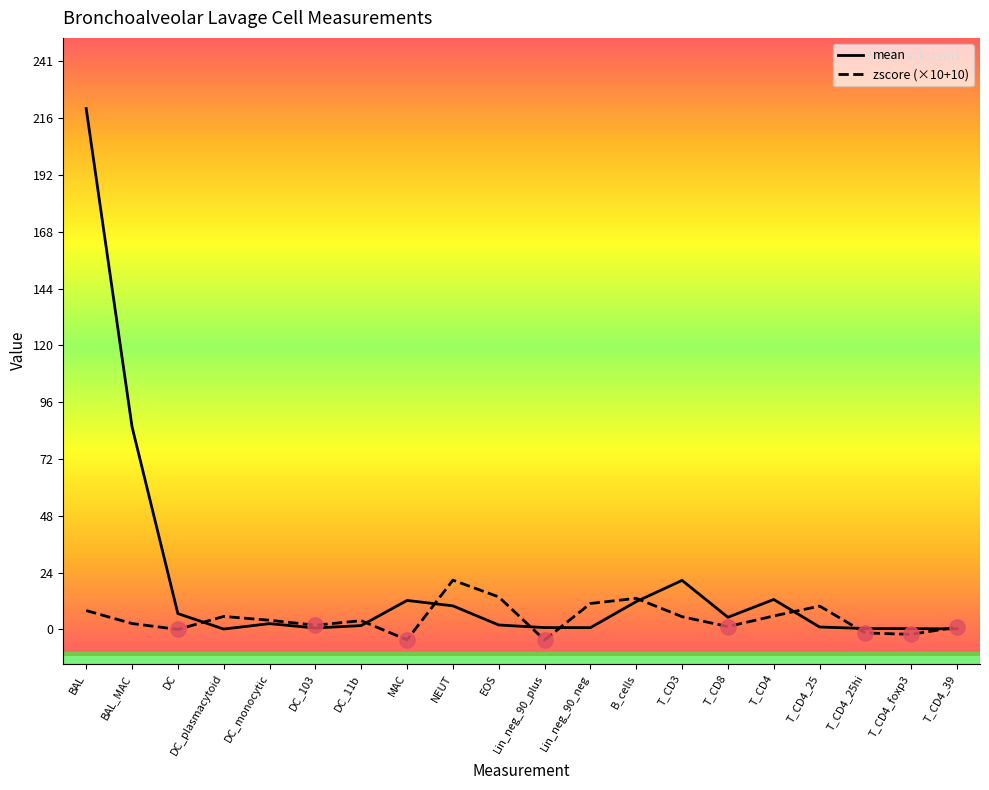

Which series has the widest spread of values?

mean